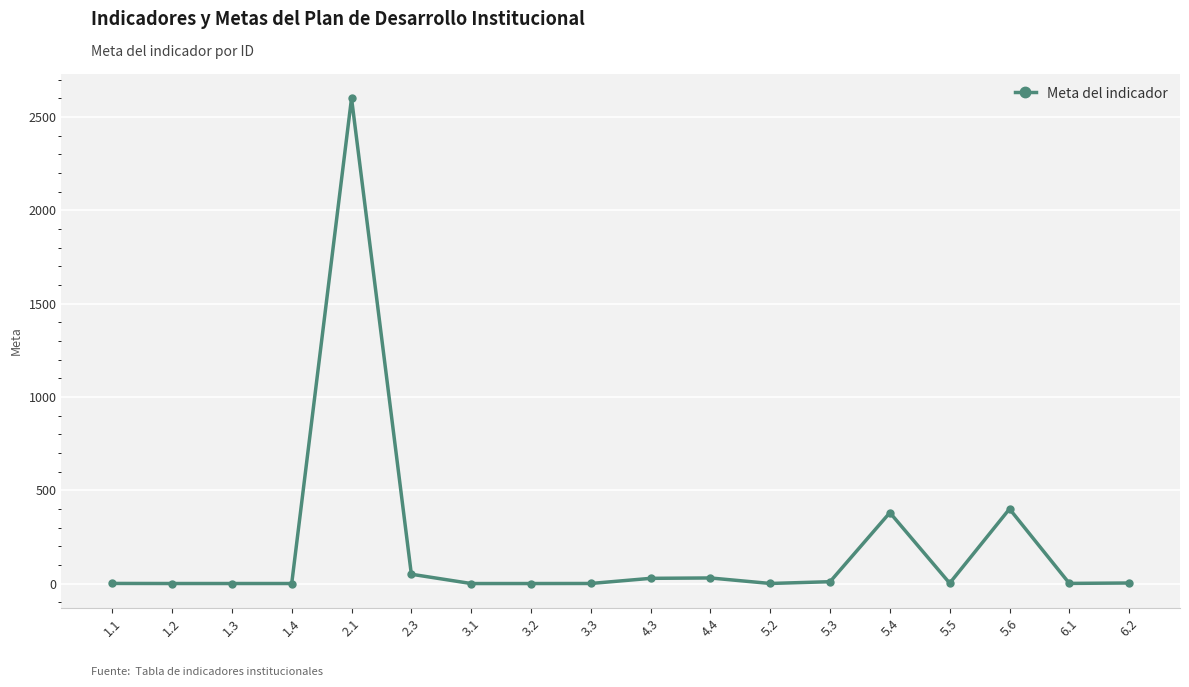

What is the average value?

194.8